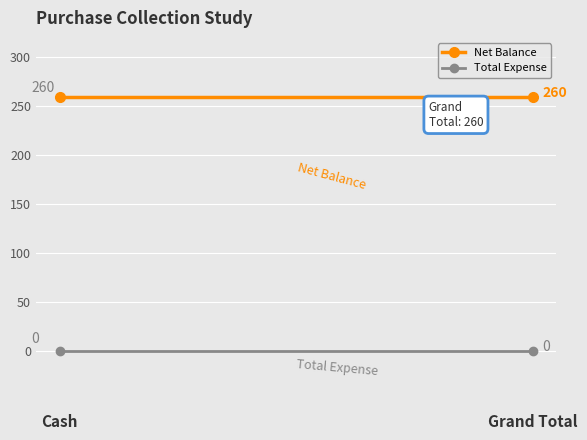

List the series in order of their overall mean, highest first.

Net Balance, Total Expense